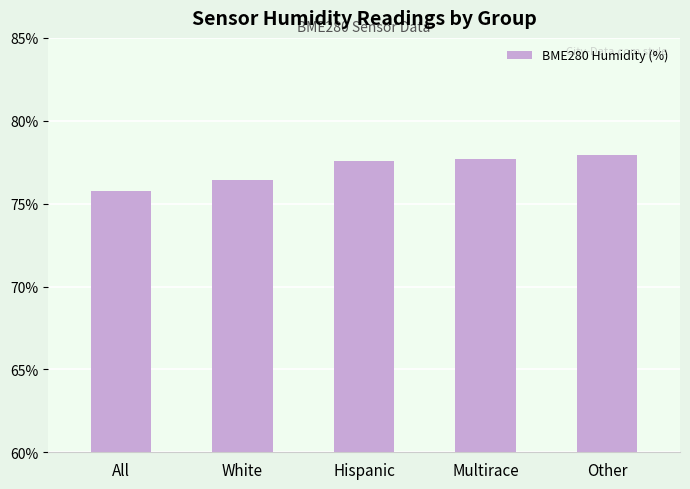

What position from the left is Multirace?

4